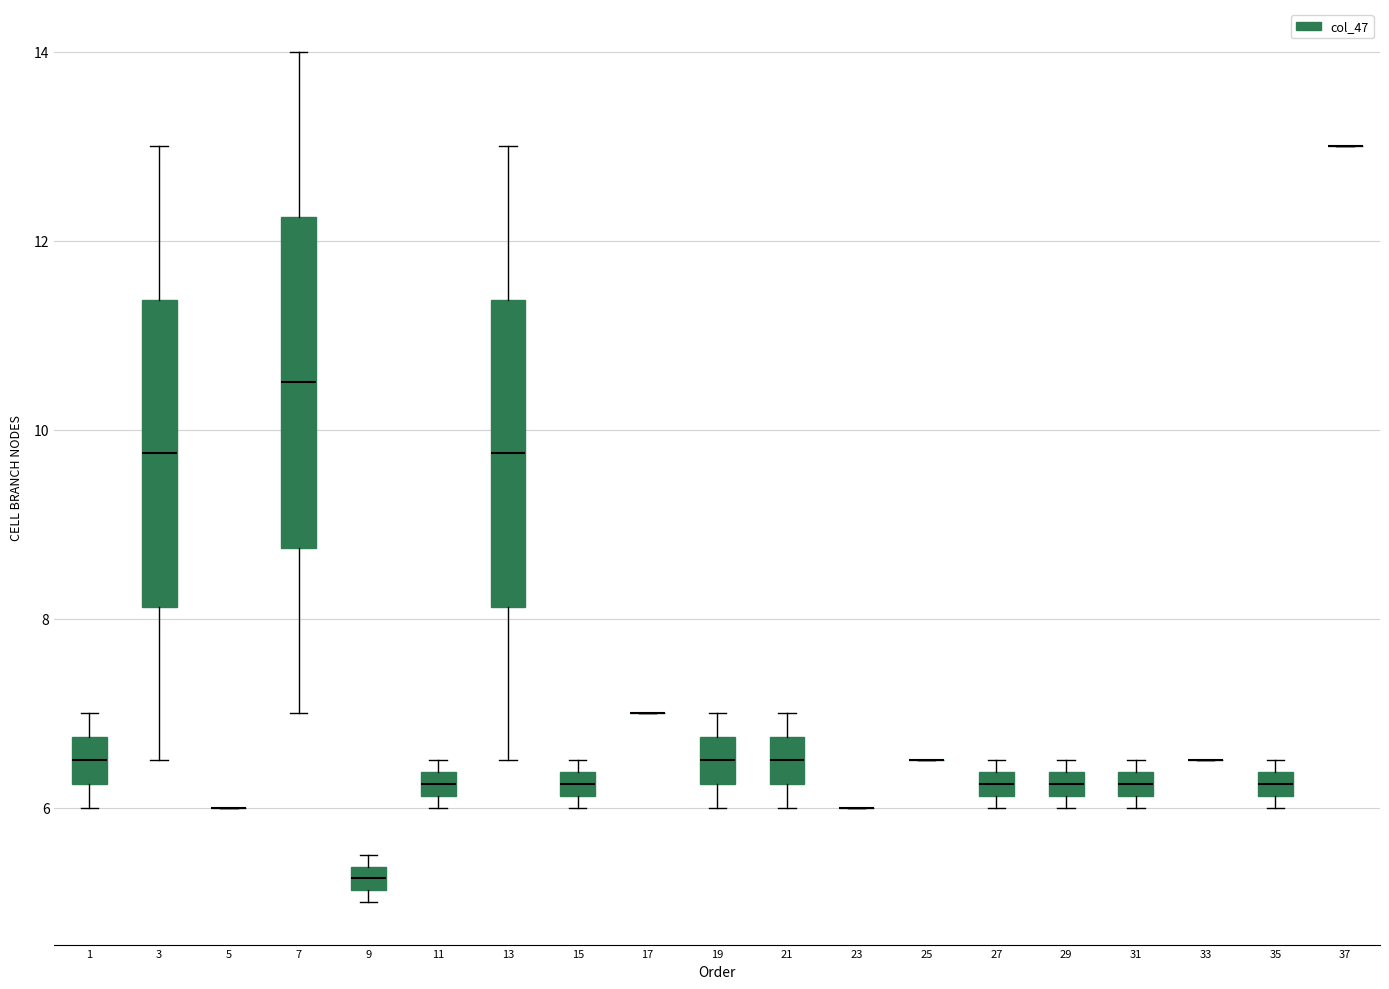

Comparing the boxes themselves (not the whiskers), which one is the tallest?

7